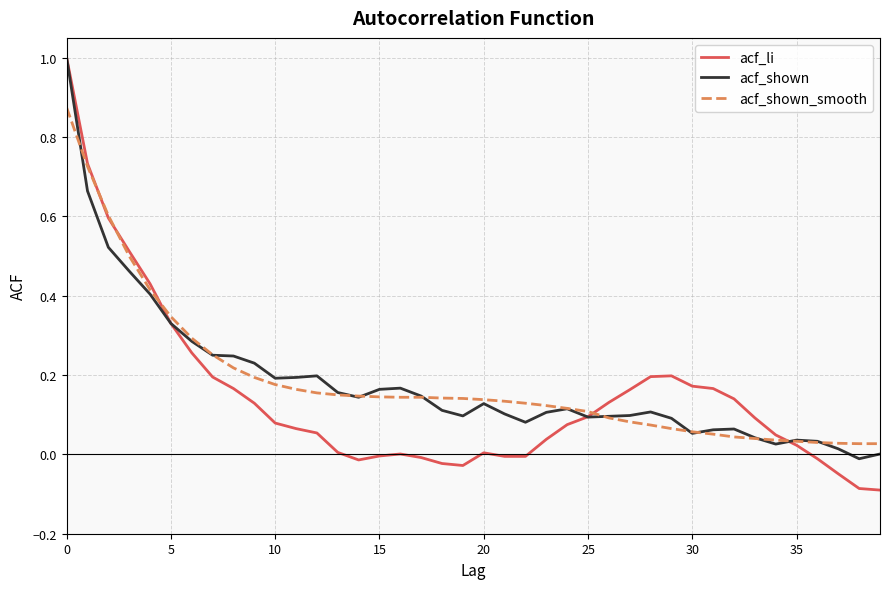

Which series has the largest range (max minus min)?

acf_li